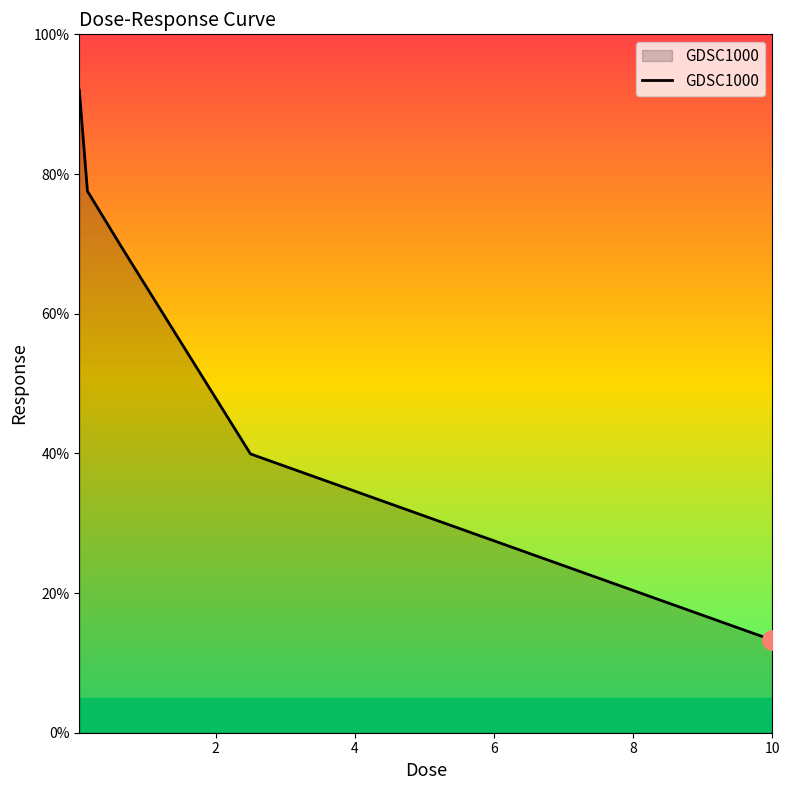

What is the difference between the maximum and minimum values?

78.8